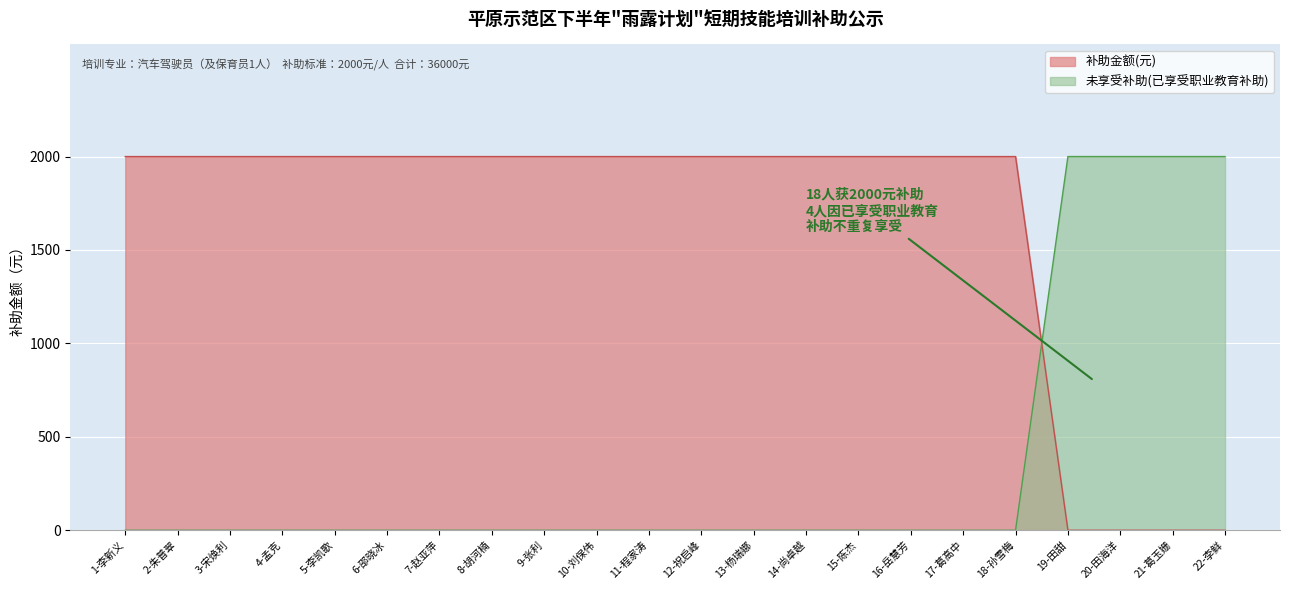

Between 10-刘保伟 and 2-朱普翠, which is larger?

10-刘保伟